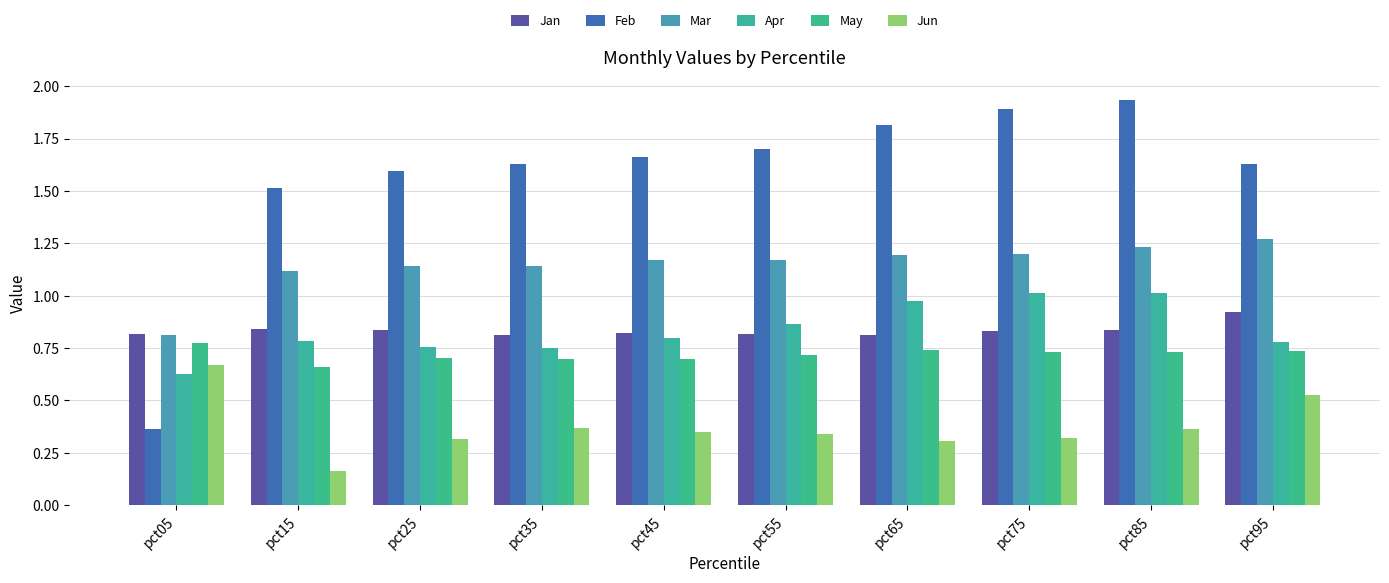

The Jan series shows 1.4 at pct95. True or false?

False